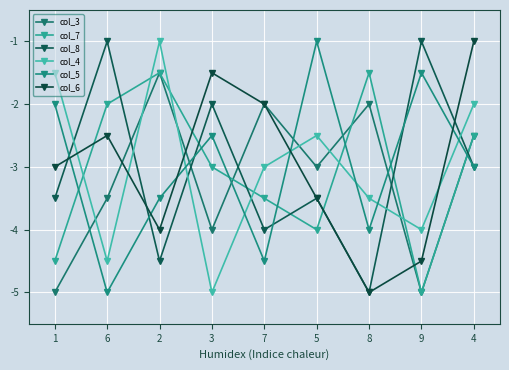

Reading left to right, list all the values displayed in this chart.

col_3: 1=-5.0	6=-3.5	2=-1.5	3=-4.0	7=-2.0	5=-3.0	8=-2.0	9=-5.0	4=-2.5
col_7: 1=-4.5	6=-2.0	2=-1.5	3=-3.0	7=-3.5	5=-4.0	8=-1.5	9=-5.0	4=-2.5
col_8: 1=-3.5	6=-1.0	2=-4.5	3=-2.0	7=-4.0	5=-3.5	8=-5.0	9=-1.0	4=-3.0
col_4: 1=-1.5	6=-4.5	2=-1.0	3=-5.0	7=-3.0	5=-2.5	8=-3.5	9=-4.0	4=-2.0
col_5: 1=-2.0	6=-5.0	2=-3.5	3=-2.5	7=-4.5	5=-1.0	8=-4.0	9=-1.5	4=-3.0
col_6: 1=-3.0	6=-2.5	2=-4.0	3=-1.5	7=-2.0	5=-3.5	8=-5.0	9=-4.5	4=-1.0